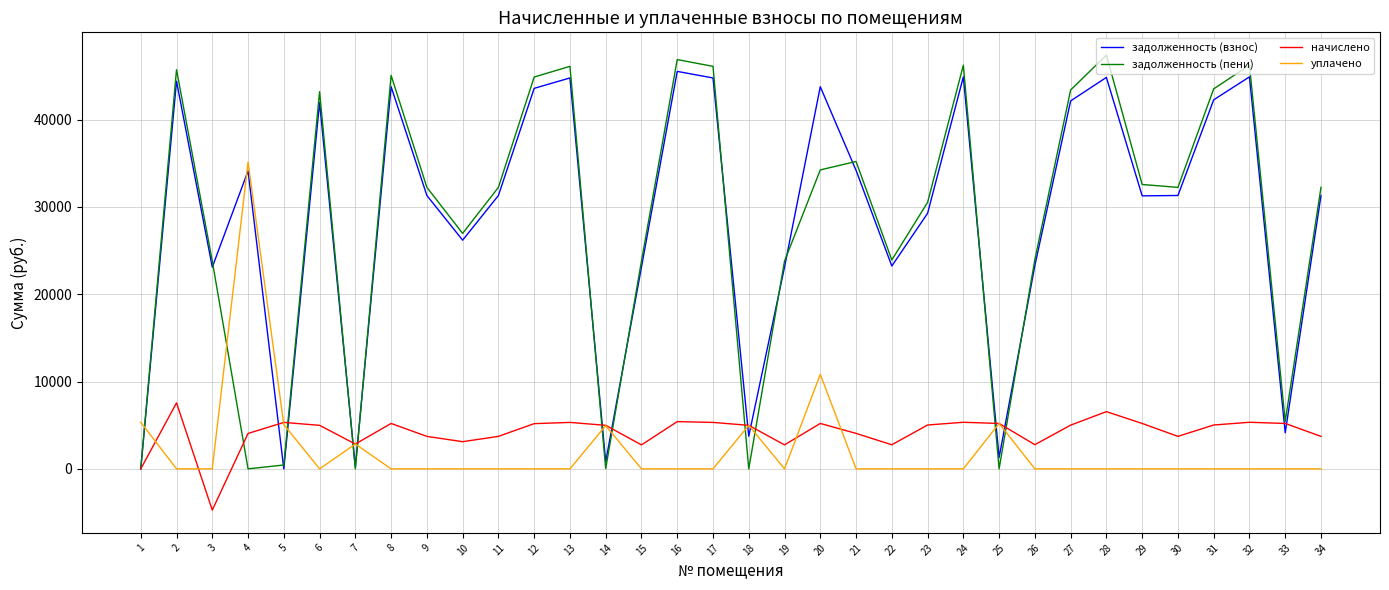

After their last crossing, which series has the higher values: уплачено or задолженность (пени)?

задолженность (пени)